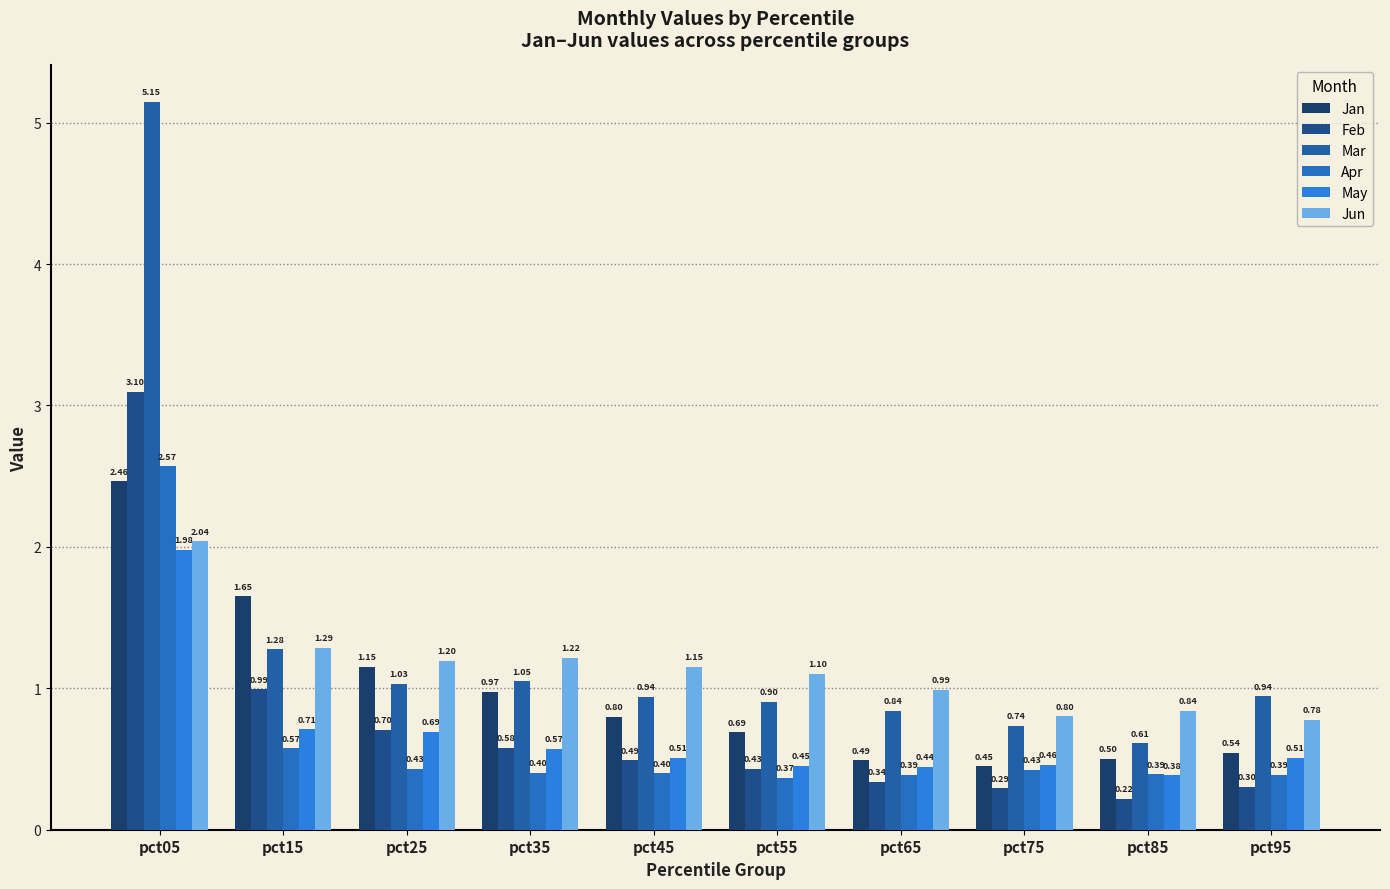

Reading left to right, extract all data points from this chart.

Jan: pct05=2.5	pct15=1.6	pct25=1.2	pct35=1.0	pct45=0.8	pct55=0.7	pct65=0.5	pct75=0.4	pct85=0.5	pct95=0.5
Feb: pct05=3.1	pct15=1.0	pct25=0.7	pct35=0.6	pct45=0.5	pct55=0.4	pct65=0.3	pct75=0.3	pct85=0.2	pct95=0.3
Mar: pct05=5.1	pct15=1.3	pct25=1.0	pct35=1.0	pct45=0.9	pct55=0.9	pct65=0.8	pct75=0.7	pct85=0.6	pct95=0.9
Apr: pct05=2.6	pct15=0.6	pct25=0.4	pct35=0.4	pct45=0.4	pct55=0.4	pct65=0.4	pct75=0.4	pct85=0.4	pct95=0.4
May: pct05=2.0	pct15=0.7	pct25=0.7	pct35=0.6	pct45=0.5	pct55=0.5	pct65=0.4	pct75=0.5	pct85=0.4	pct95=0.5
Jun: pct05=2.0	pct15=1.3	pct25=1.2	pct35=1.2	pct45=1.2	pct55=1.1	pct65=1.0	pct75=0.8	pct85=0.8	pct95=0.8